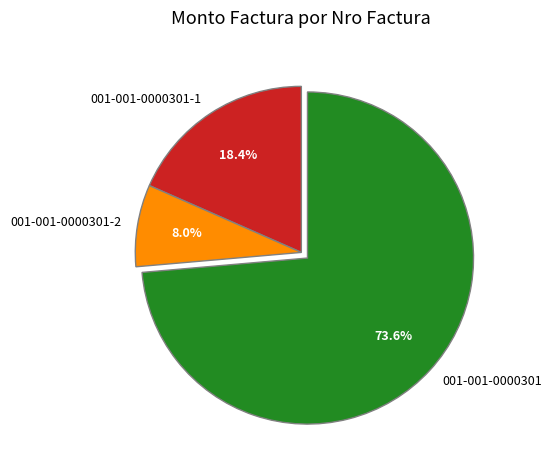

Does any single category account for the majority?

Yes